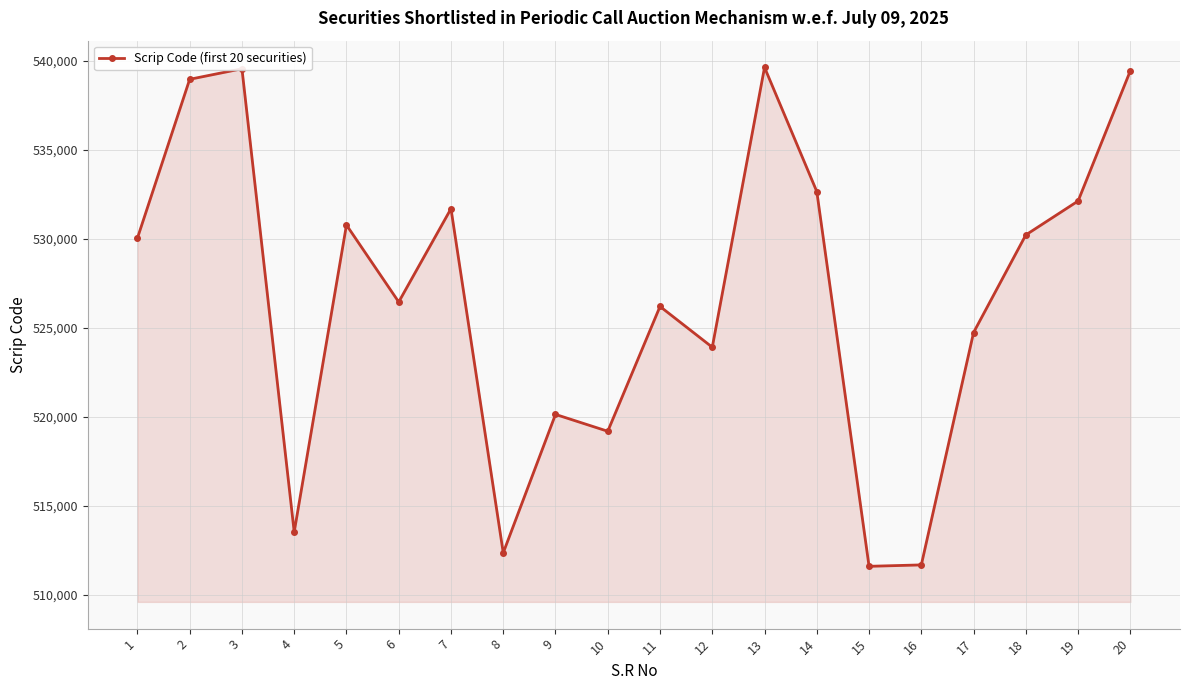

The value at 10 is 519174. True or false?

True